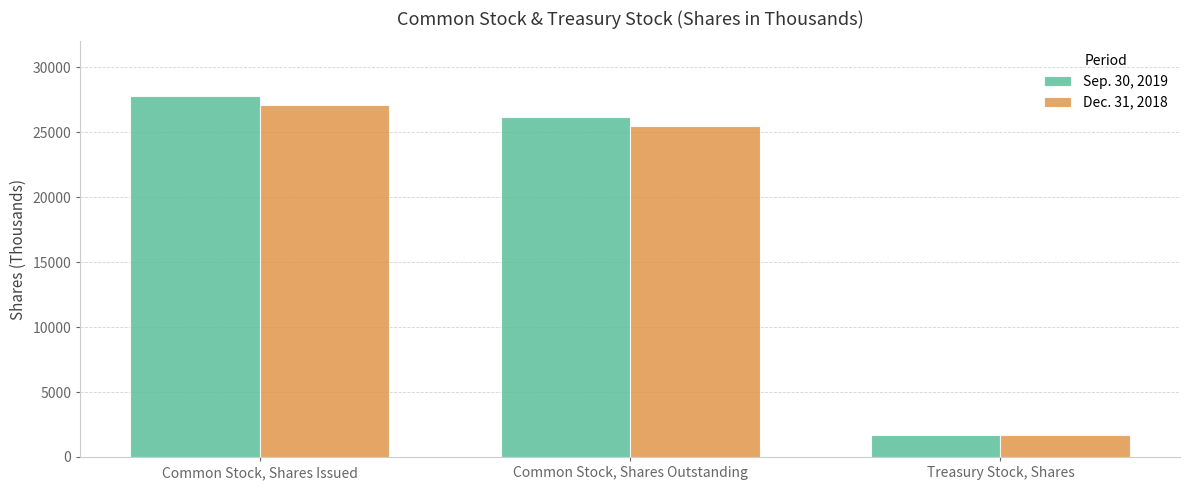

Reading left to right, list all the values displayed in this chart.

Sep. 30, 2019: Common Stock, Shares Issued=27805	Common Stock, Shares Outstanding=26150	Treasury Stock, Shares=1655
Dec. 31, 2018: Common Stock, Shares Issued=27138	Common Stock, Shares Outstanding=25483	Treasury Stock, Shares=1655